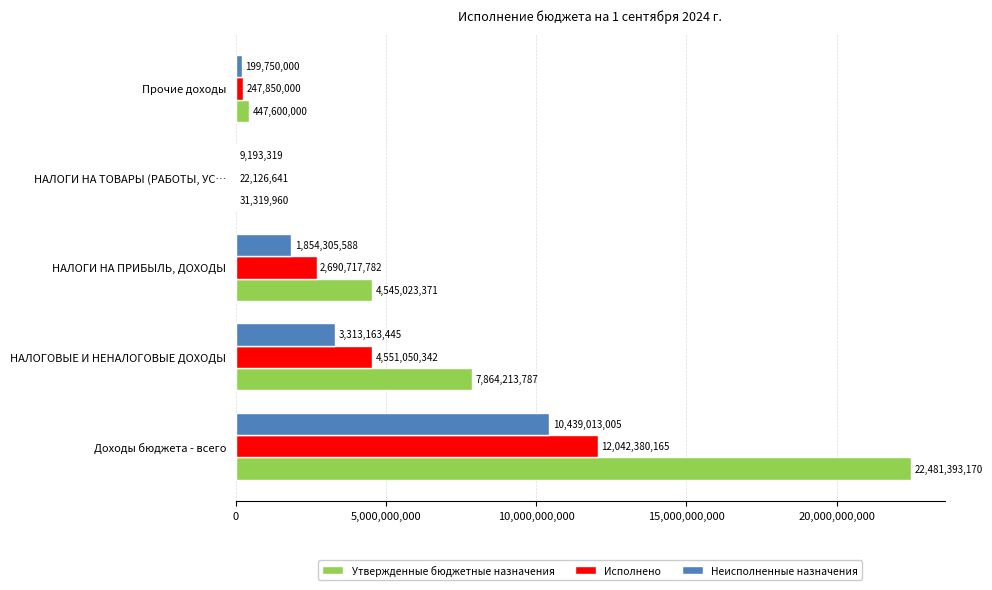

Which series has the largest total across all categories?

Утвержденные бюджетные назначения